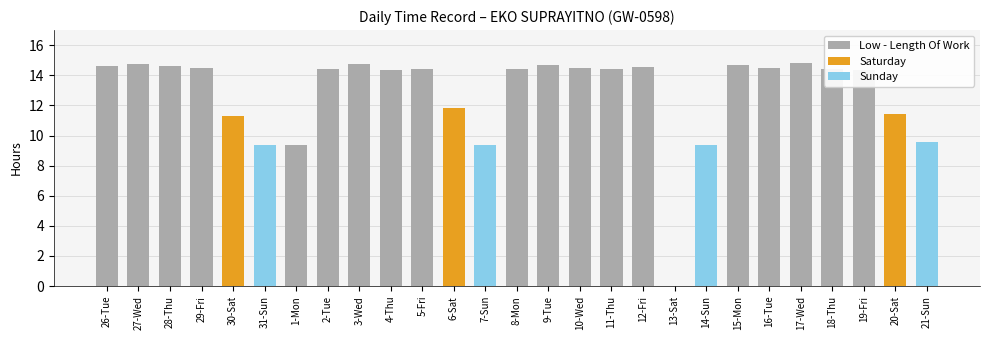

Where does the data first go above 14?

26-Tue